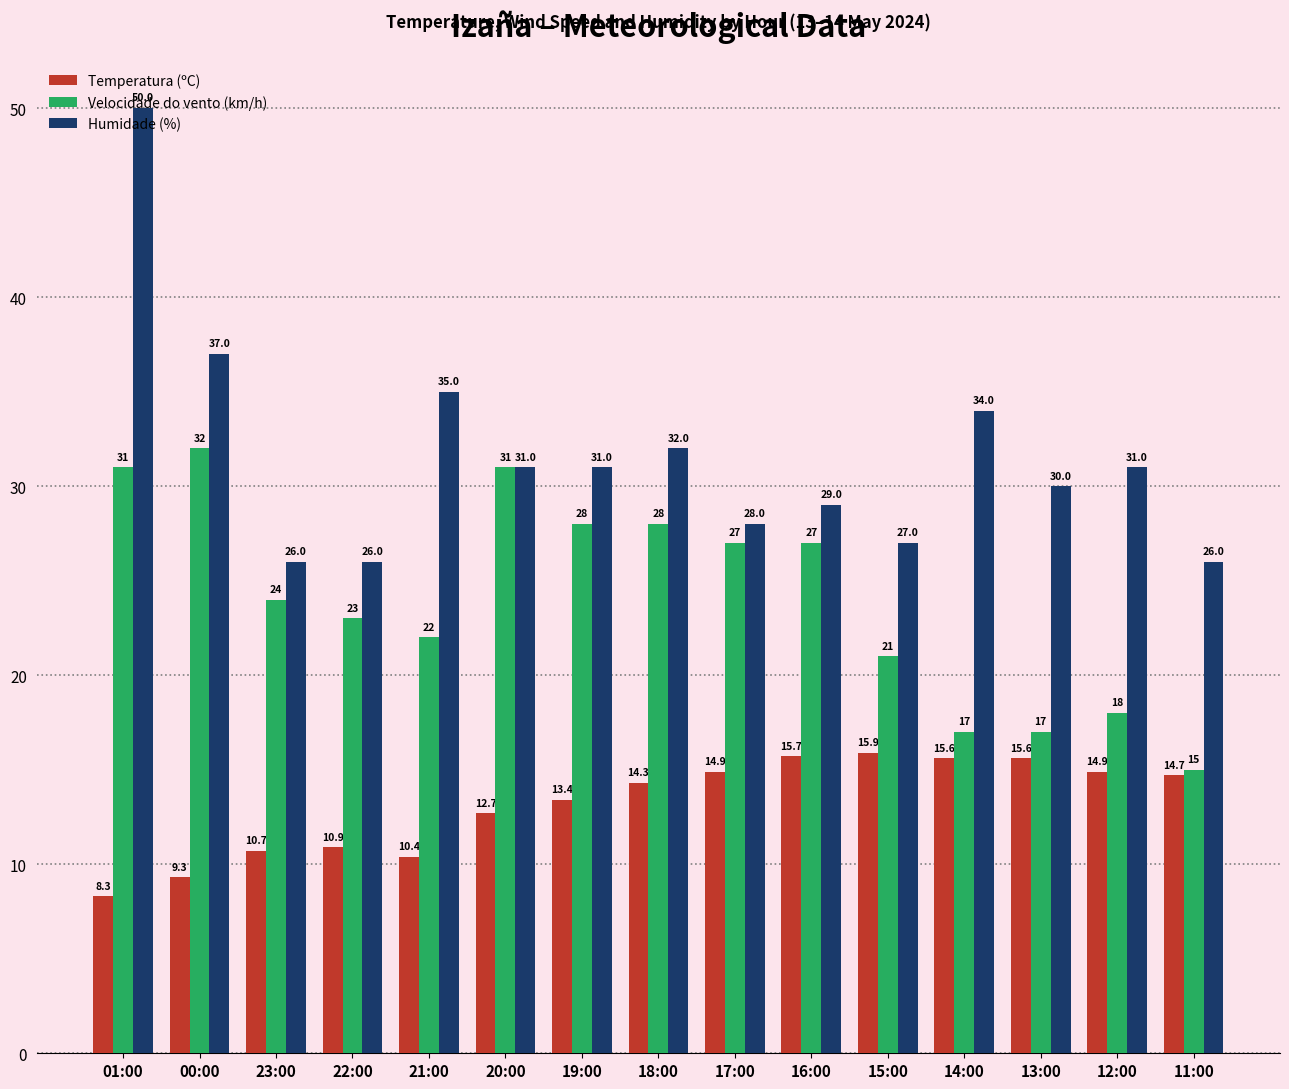

List the series in order of their overall mean, highest first.

Humidade (%), Velocidade do vento (km/h), Temperatura (ºC)